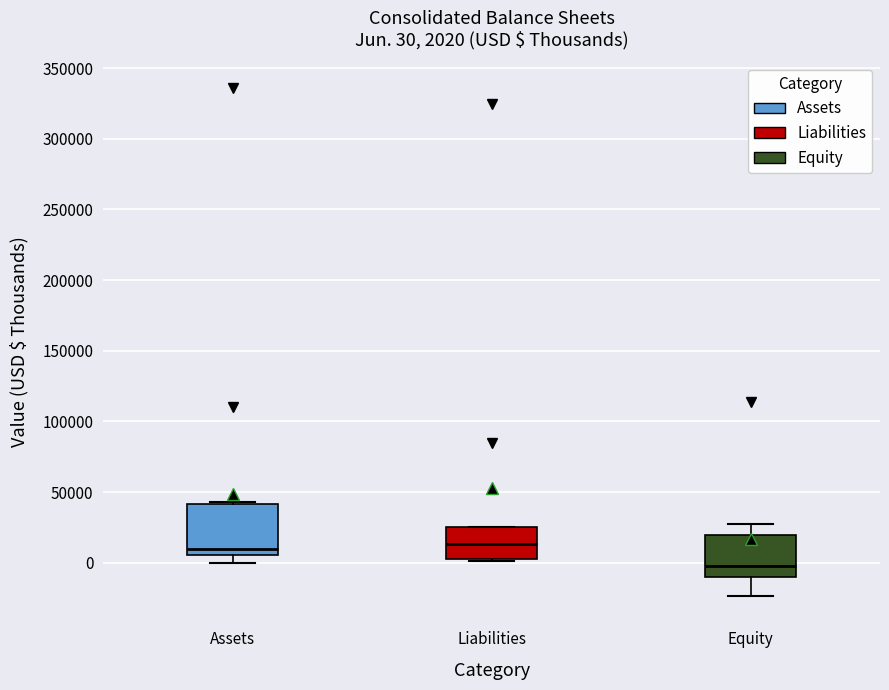

Which box's median line is the lowest?

Equity